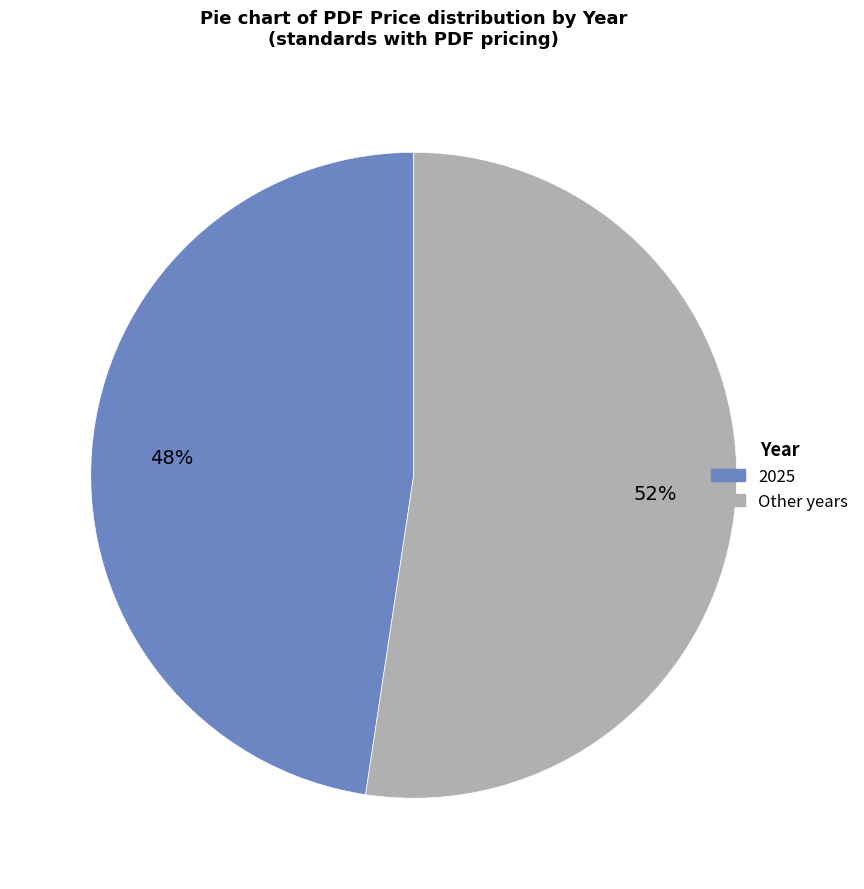

Does any single category account for the majority?

Yes